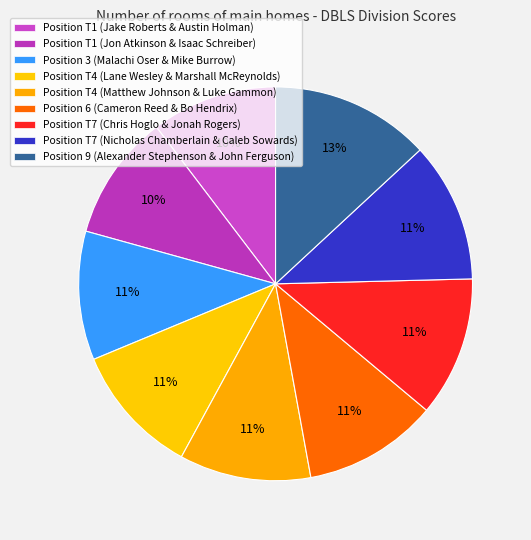

Rank the categories by value from highest to lowest.

Alexander Stephenson & John Ferguson, Chris Hoglo & Jonah Rogers, Nicholas Chamberlain & Caleb Sowards, Cameron Reed & Bo Hendrix, Lane Wesley & Marshall McReynolds, Matthew Johnson & Luke Gammon, Malachi Oser & Mike Burrow, Jake Roberts & Austin Holman, Jon Atkinson & Isaac Schreiber